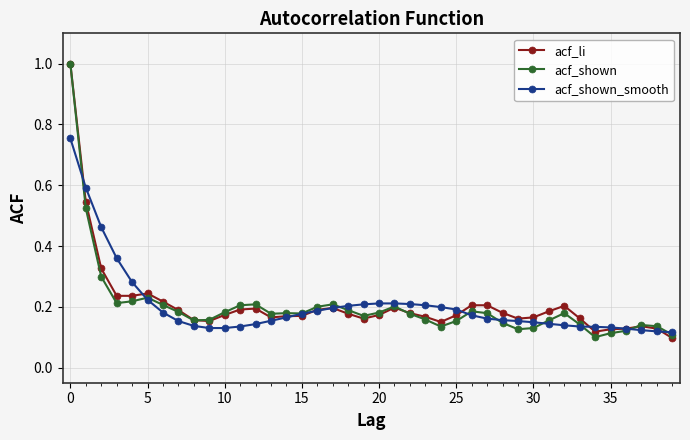

True or false: acf_li has more than 0 interior local peaks.

True